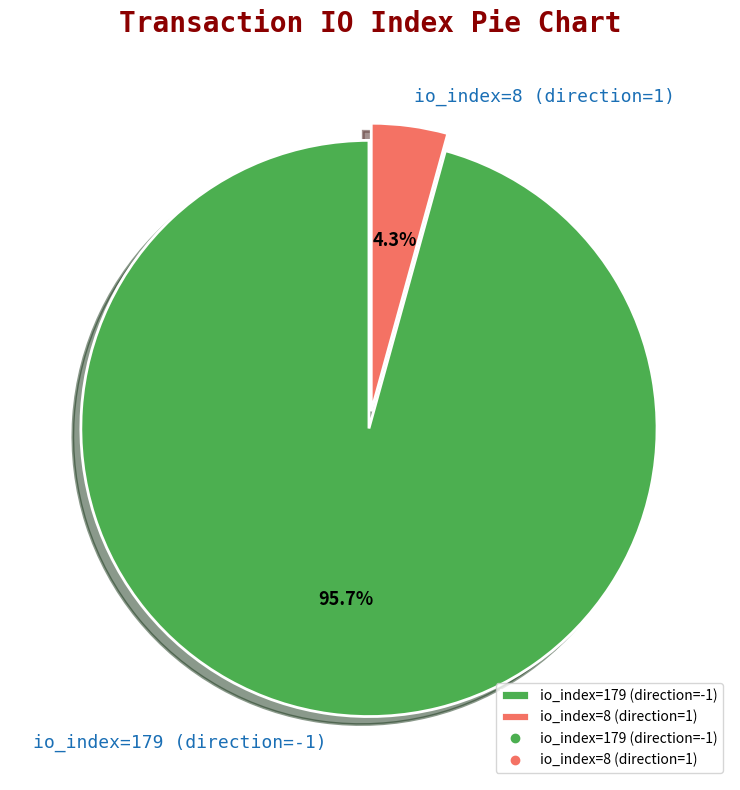

How much of the chart is everything except io_index=179 (direction=-1)?

4.3%